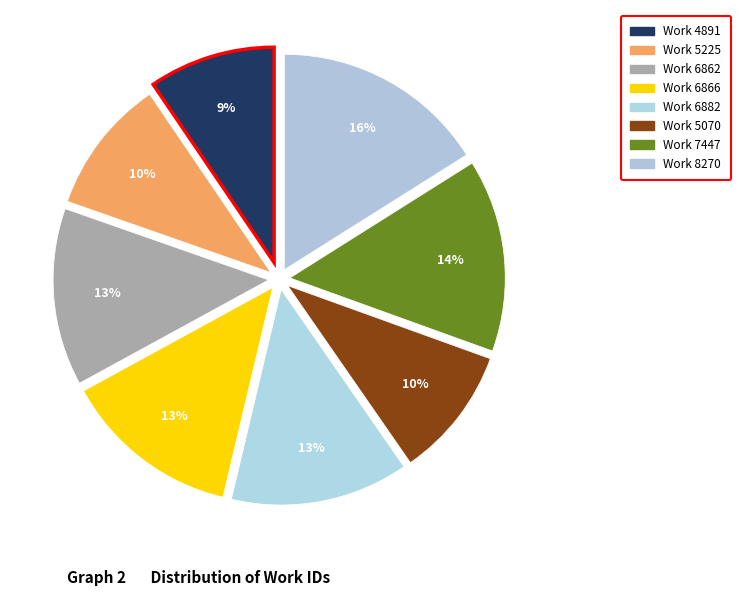

Does any single category account for the majority?

No